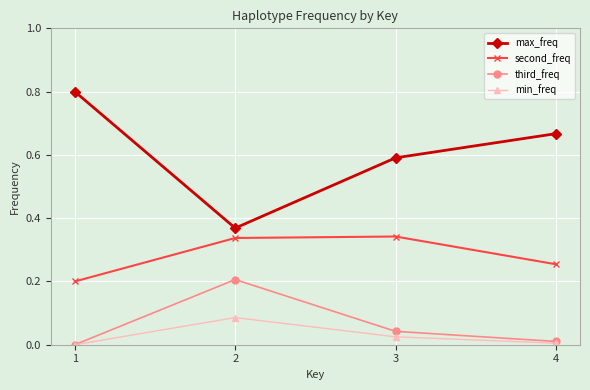

What is the maximum value for max_freq?

0.8